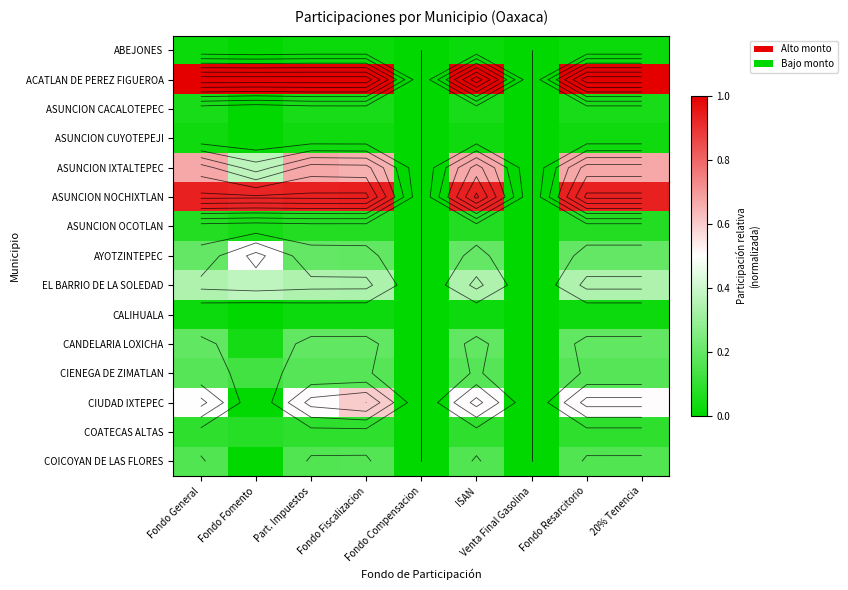

Between Fondo Resarcitorio and Fondo Fomento, which is larger?

Fondo Resarcitorio